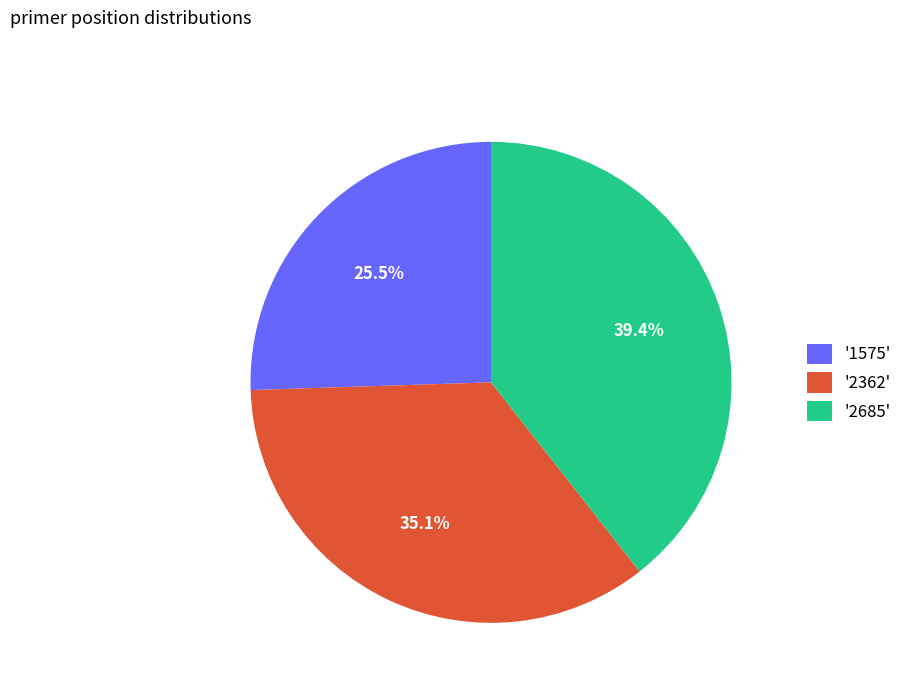

Between '2685' and '1575', which is larger?

'2685'